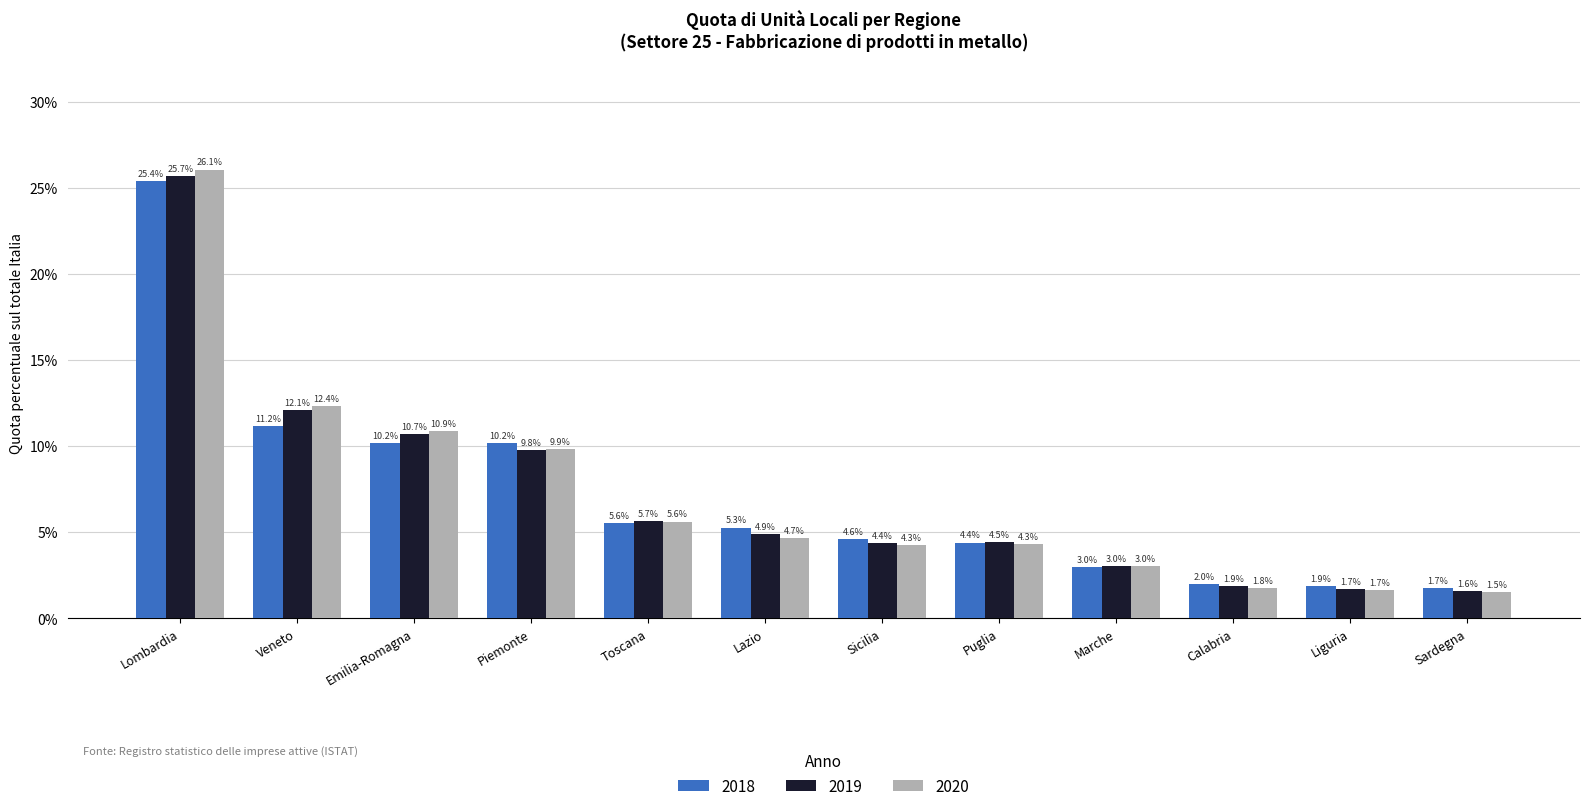

What is the lowest value of the 2018 series?

1.7